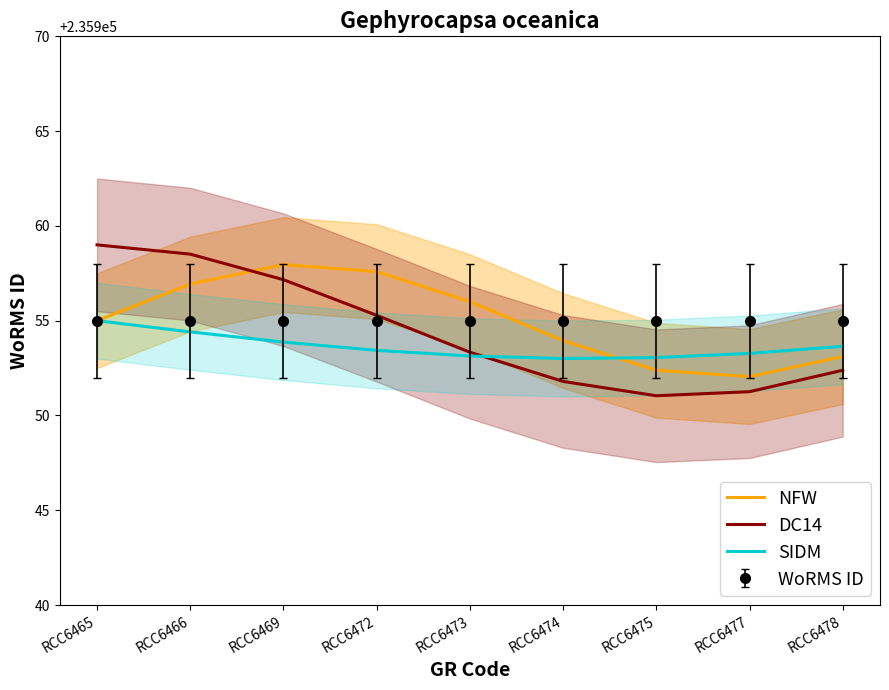

Reading right to left, what are all the values shown in this chart?

NFW: RCC6478=235953.1	RCC6477=235952.1	RCC6475=235952.4	RCC6474=235953.9	RCC6473=235956.0	RCC6472=235957.6	RCC6469=235958.0	RCC6466=235956.9	RCC6465=235955.0
DC14: RCC6478=235952.4	RCC6477=235951.3	RCC6475=235951.0	RCC6474=235951.8	RCC6473=235953.3	RCC6472=235955.3	RCC6469=235957.2	RCC6466=235958.5	RCC6465=235959.0
SIDM: RCC6478=235953.6	RCC6477=235953.3	RCC6475=235953.1	RCC6474=235953.0	RCC6473=235953.1	RCC6472=235953.4	RCC6469=235953.9	RCC6466=235954.4	RCC6465=235955.0